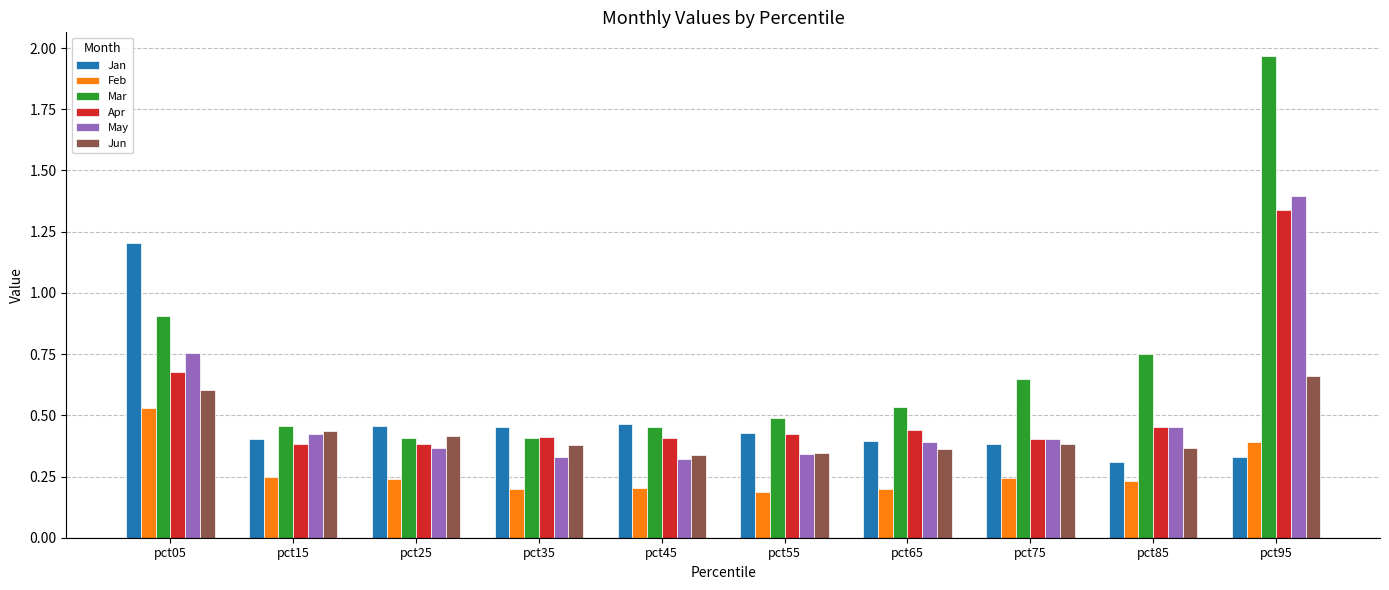

List the series in order of their peak value, highest first.

Mar, May, Apr, Jan, Jun, Feb